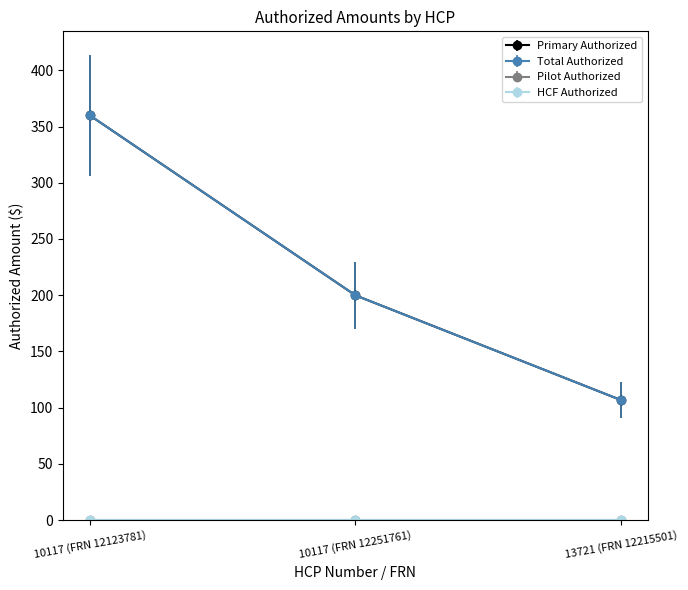

The Total Authorized series shows 169.2 at 13721 (FRN 12215501). True or false?

False